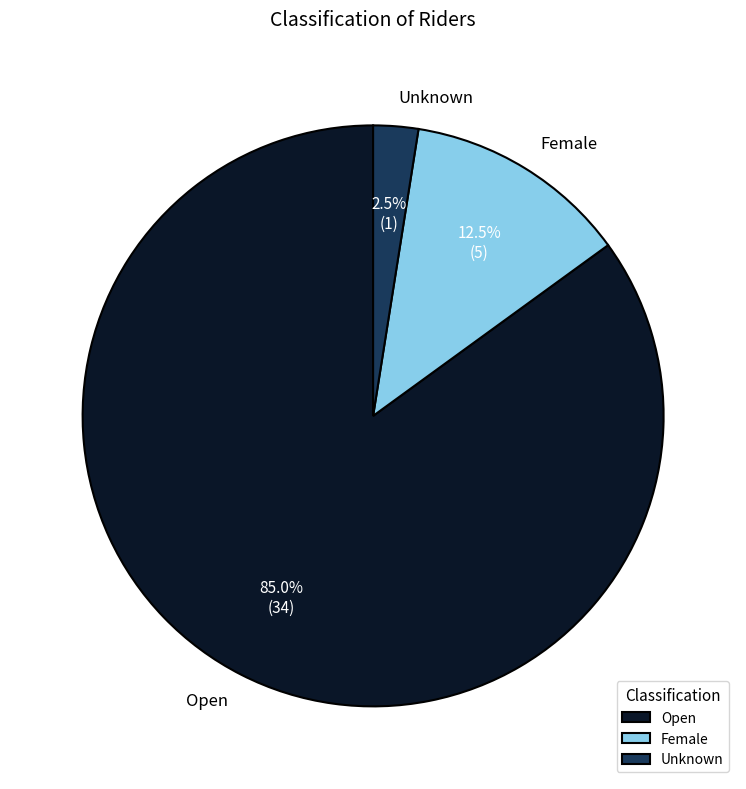

Which category accounts for the majority?

Open